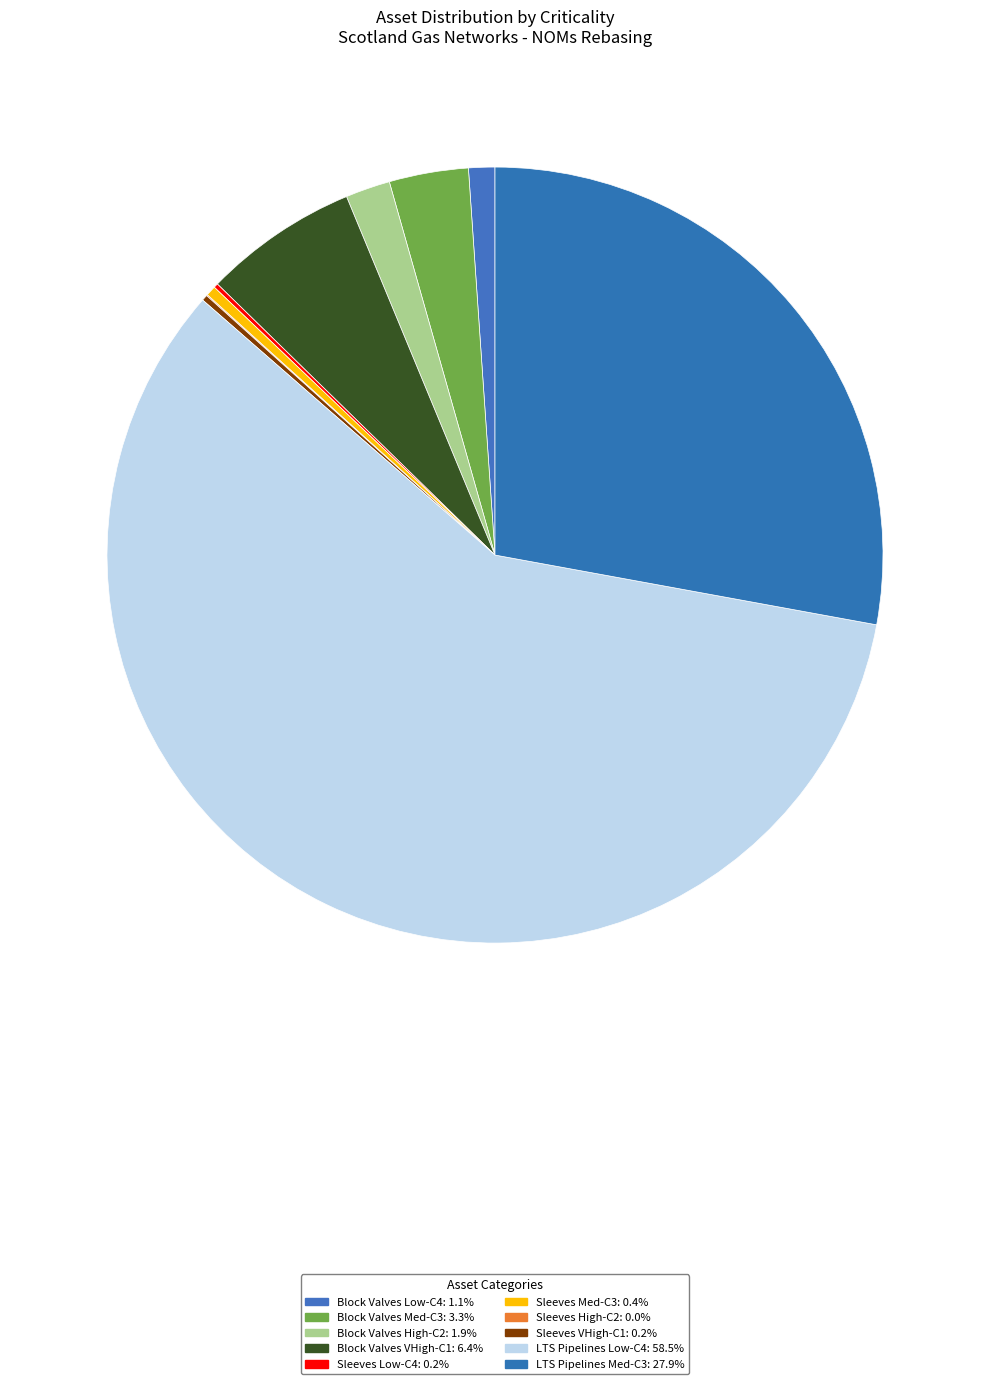

Which slice represents more than half of the pie?

LTS Low - C4